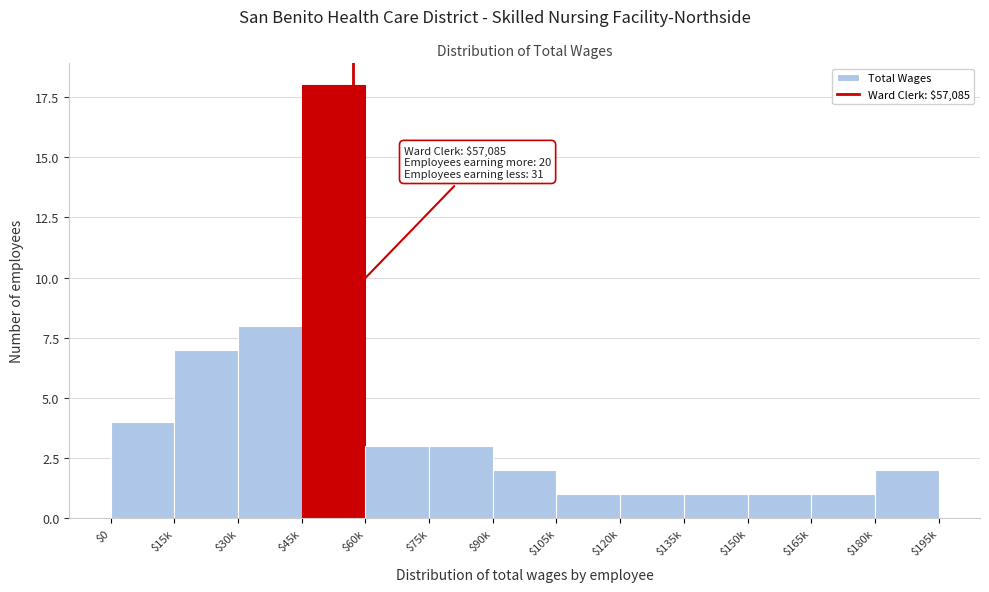

Reading left to right, transcribe all the data shown in this chart.

4	7	8	18	3	3	2	1	1	1	1	1	2